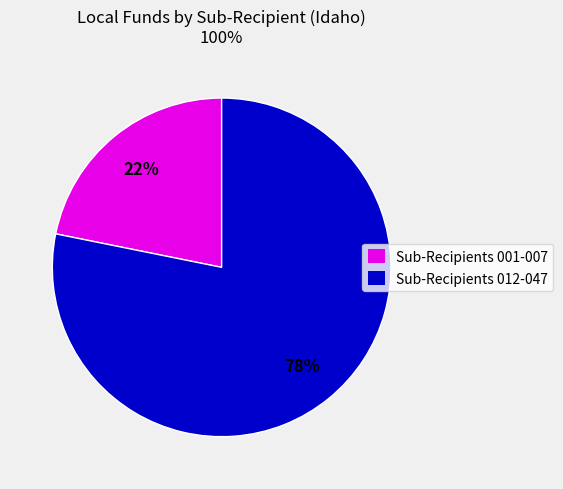

Do Sub-Recipients 012-047 and Sub-Recipients 001-007 together represent more than half of the pie?

Yes